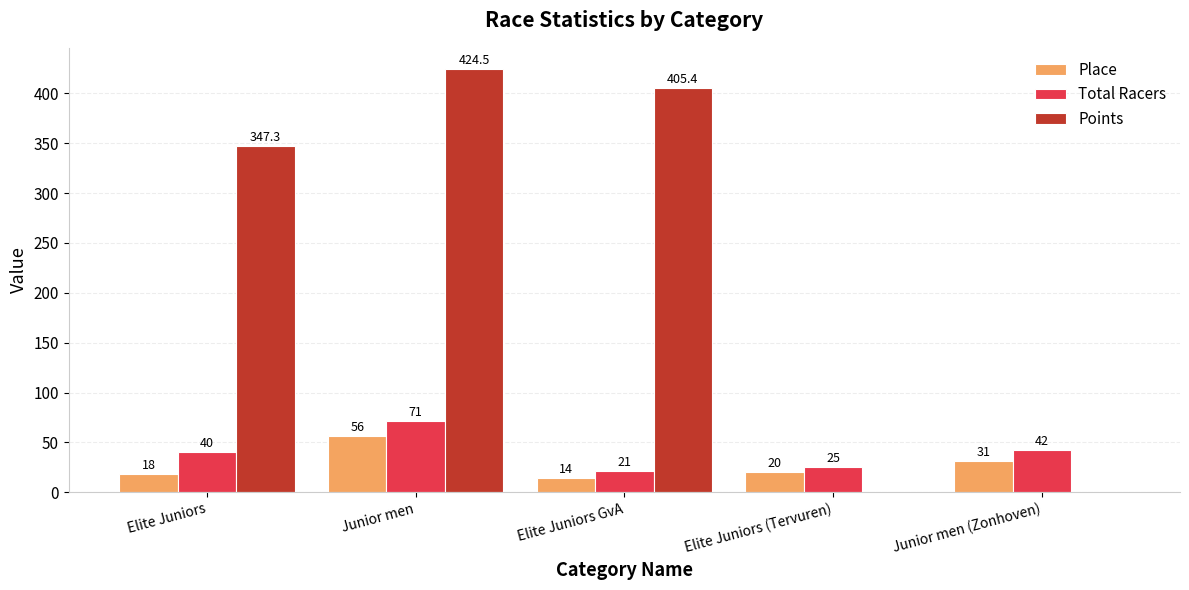

What is the difference between the Total Racers values at Junior men and Elite Juniors (Tervuren)?

46.0